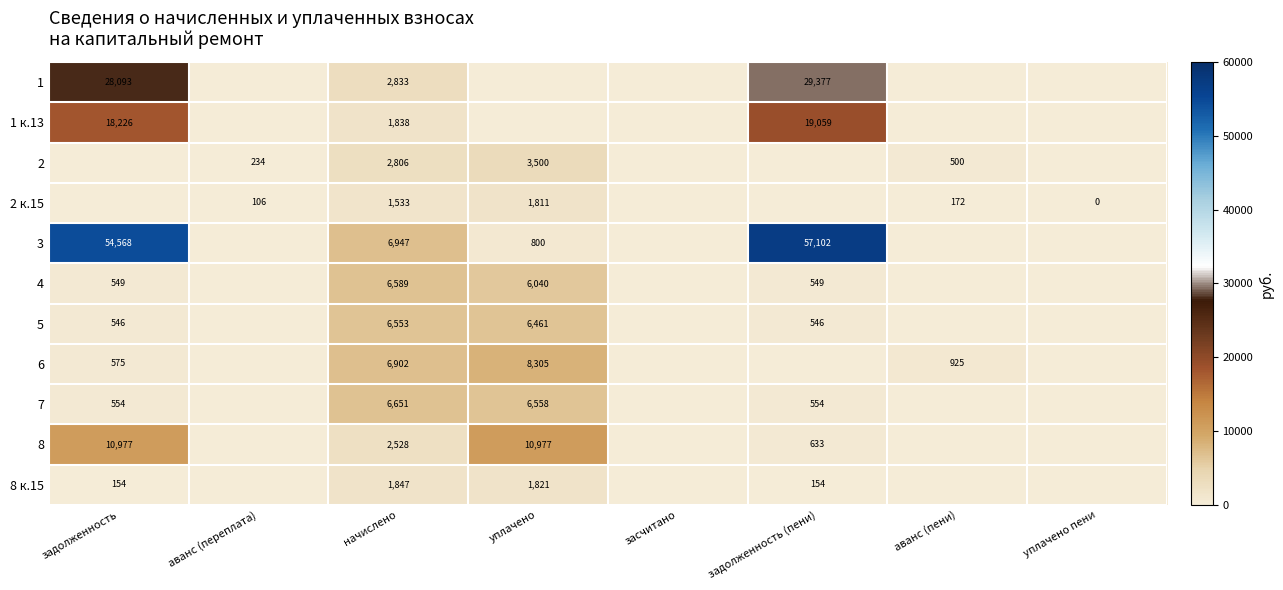

At начислено, list the series in order from smallest to largest.

2 к.15, 1 к.13, 8 к.15, 8, 2, 1, 5, 4, 7, 6, 3